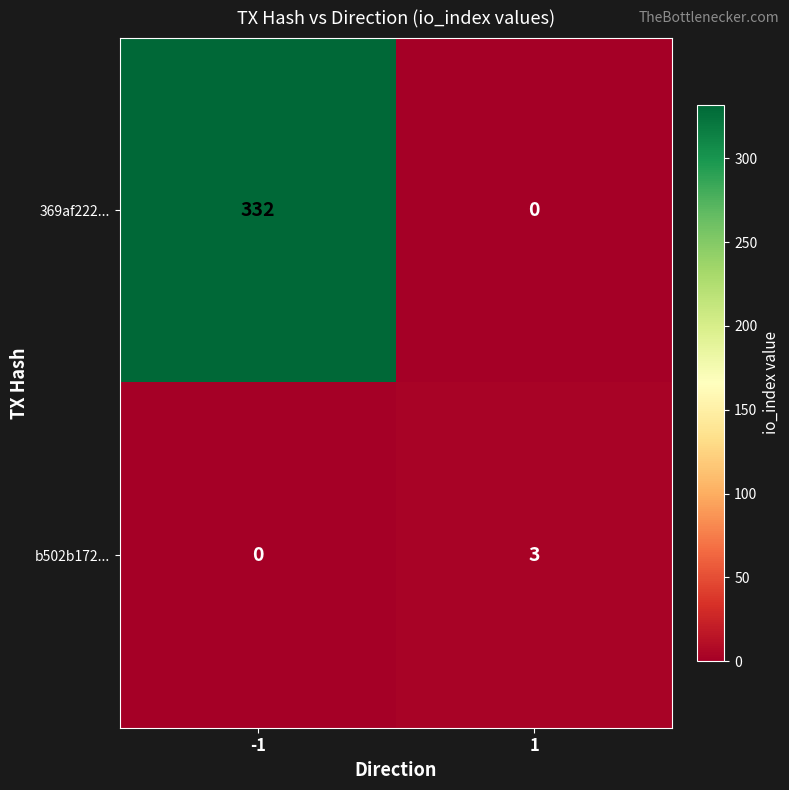

At how many categories does at least one series exceed 30?

1